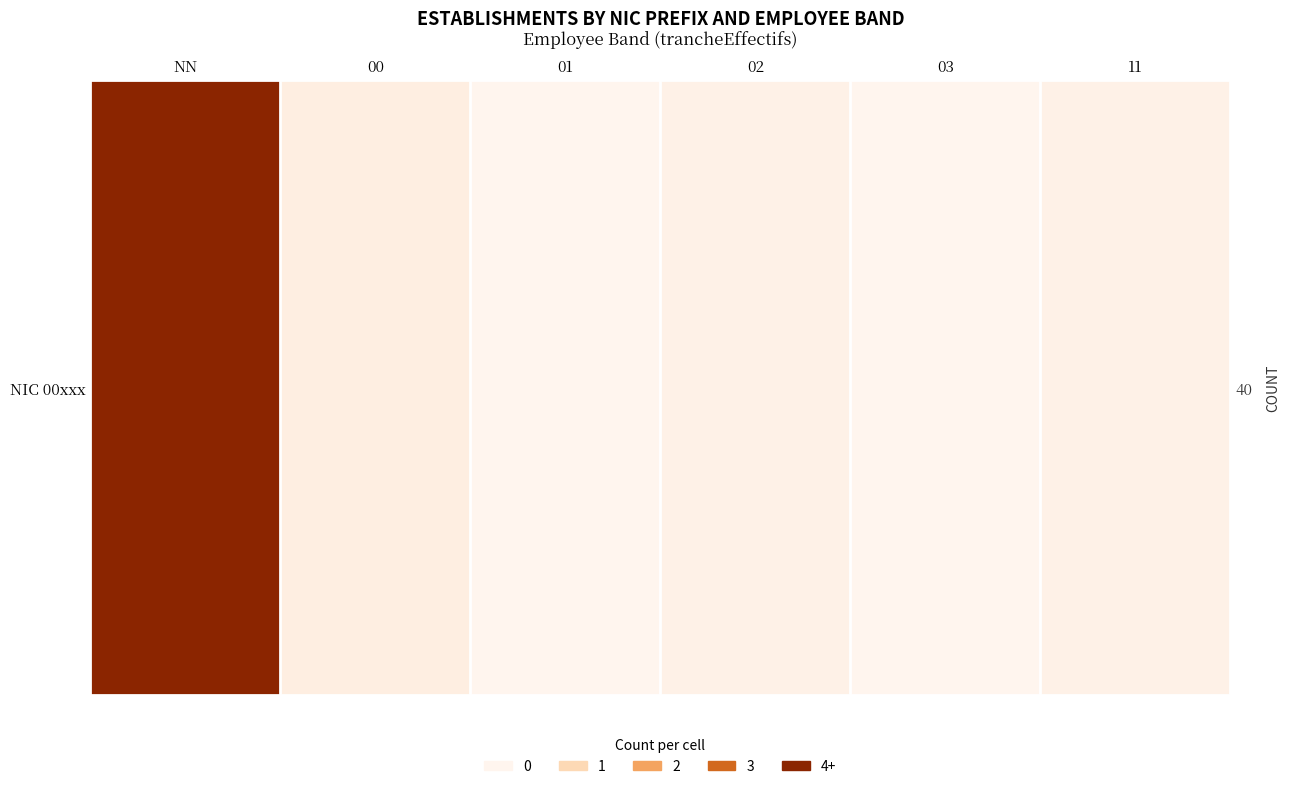

How many categories are shown in the chart?

6